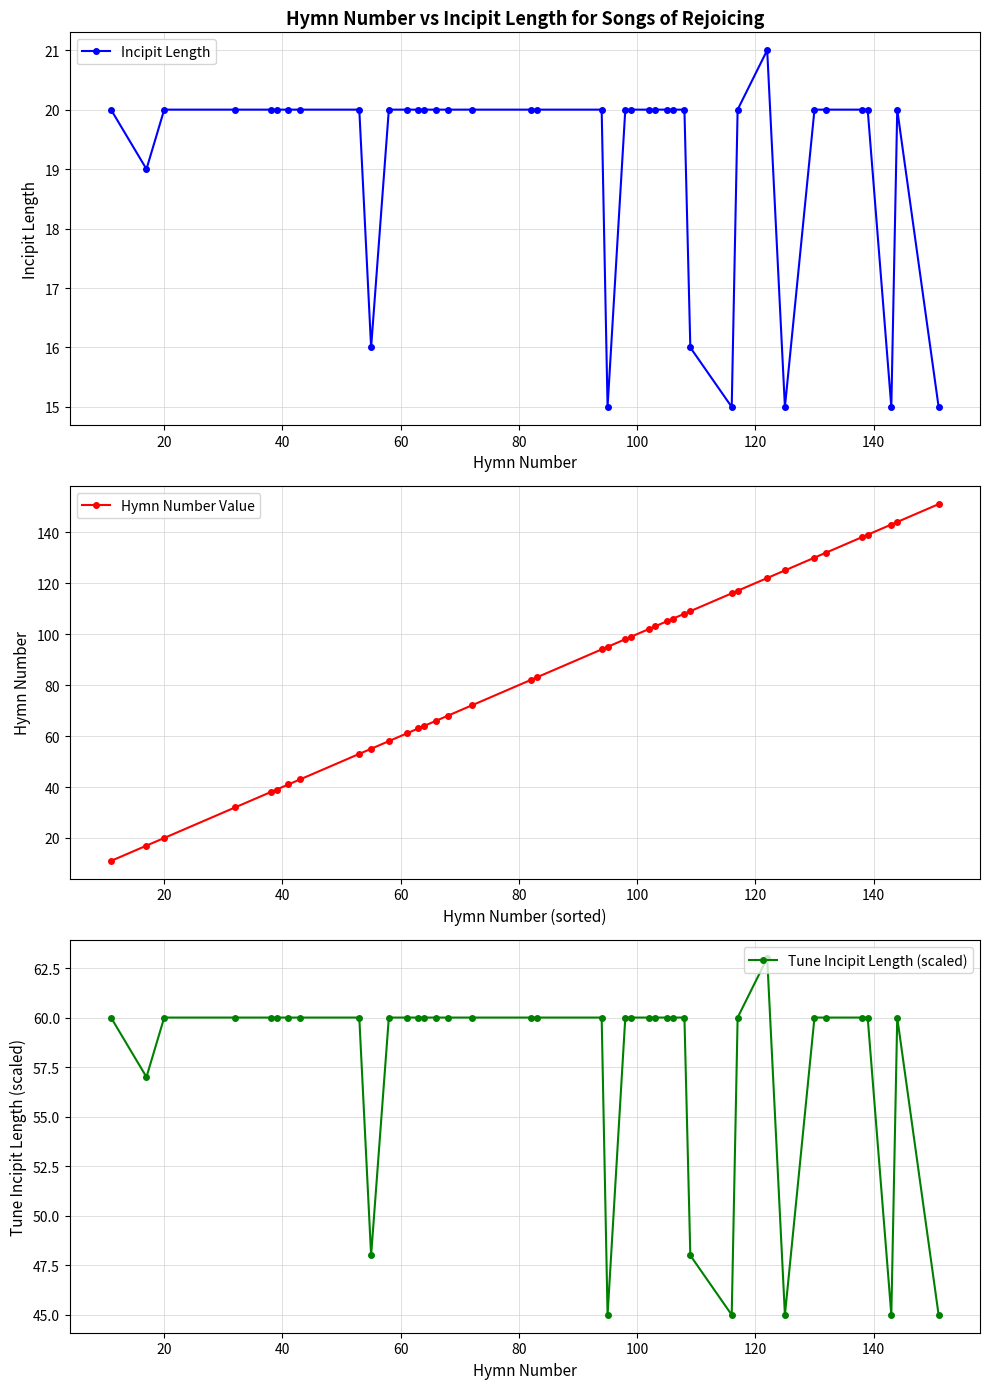

Which series has the largest range (max minus min)?

Hymn Number Value